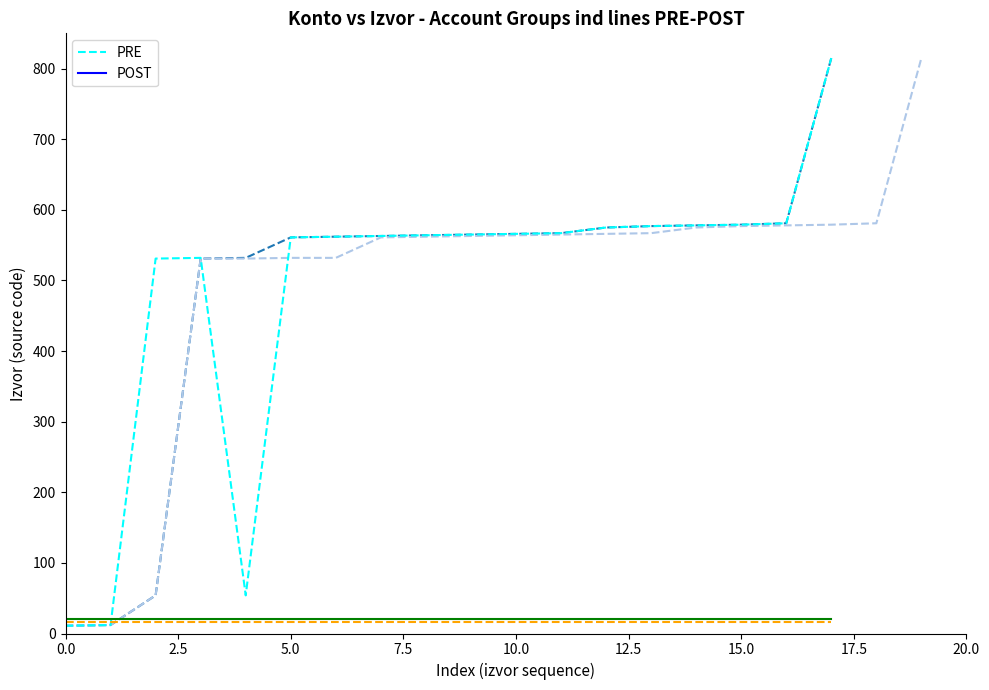

Is it true that the value at 13 is 887?

False